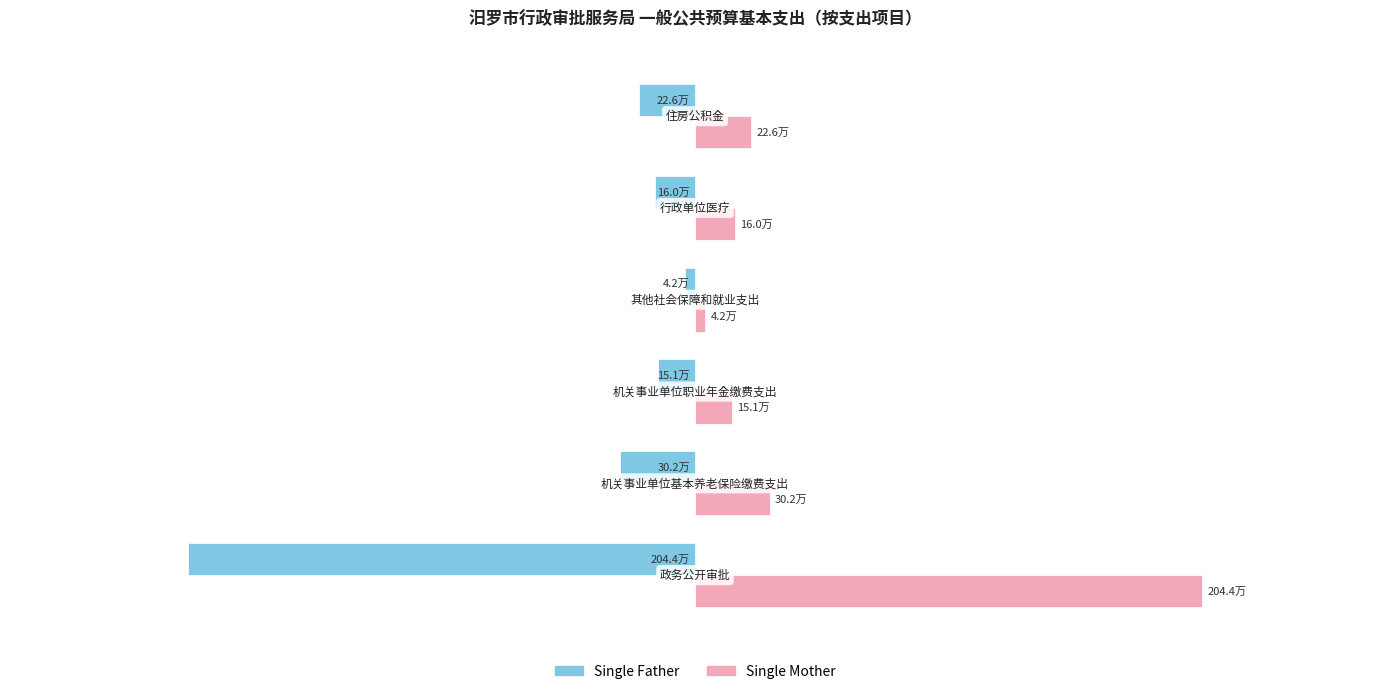

What are all the series names shown in the legend?

Single Father, Single Mother